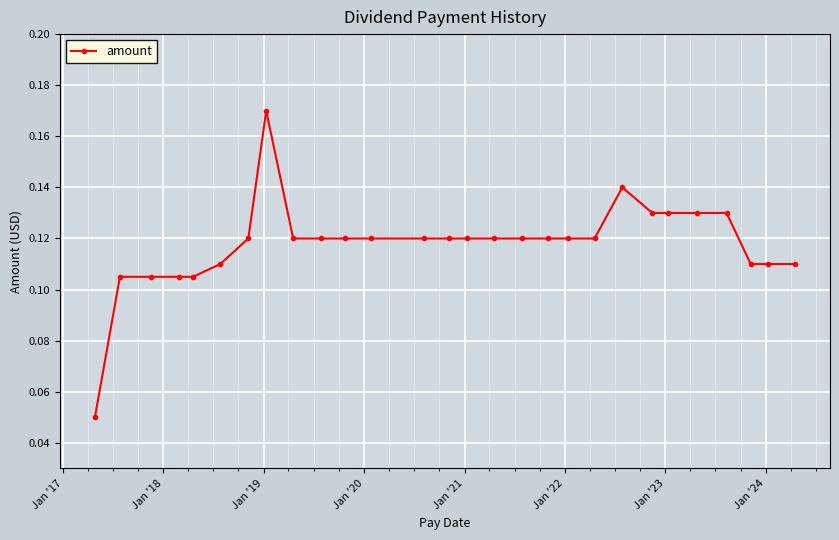

True or false: the data has more than 1 interior local peaks.

True